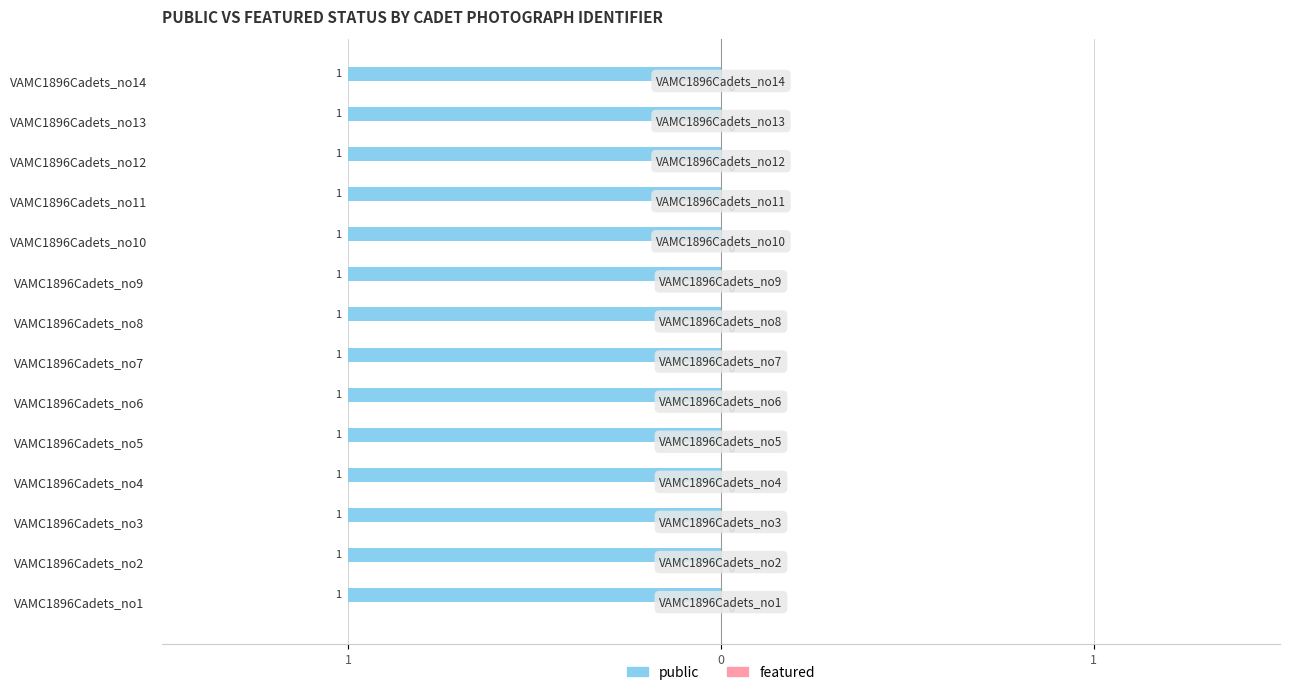

Between VAMC1896Cadets_no1 and VAMC1896Cadets_no14, which series saw the biggest shift?

public